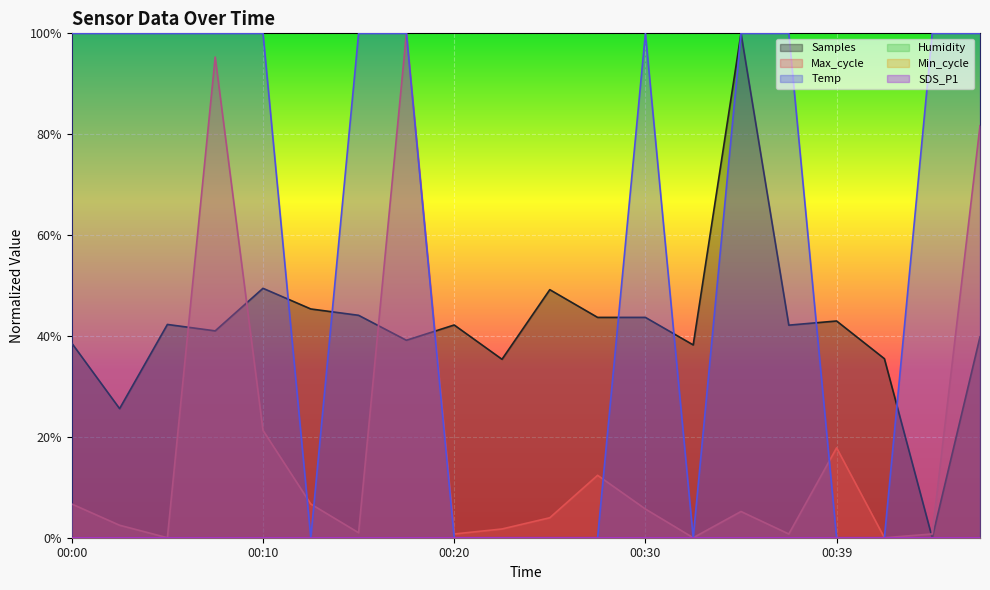

True or false: Samples and Temp cross at least once.

True